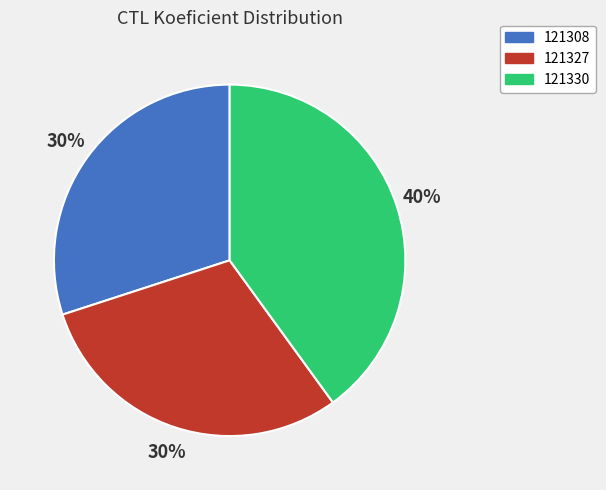

What is the largest slice in the pie chart?

121330